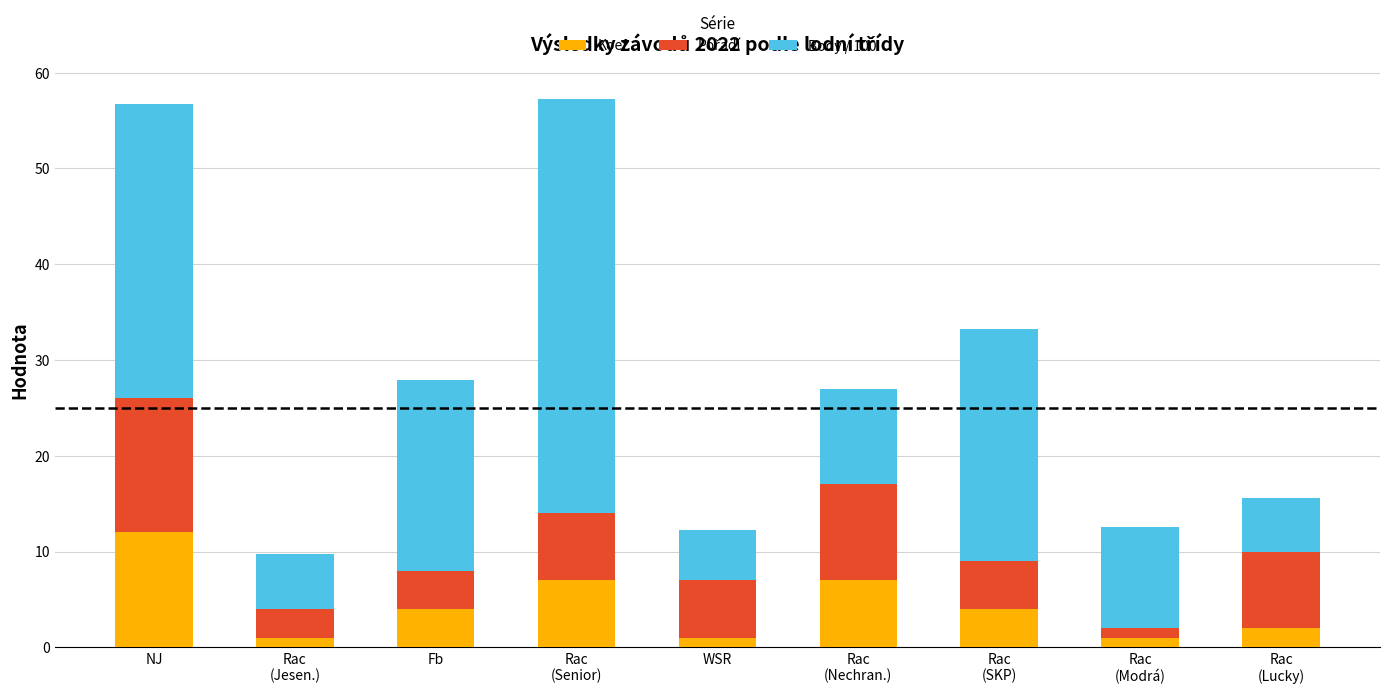

How many bars are there in total?

9